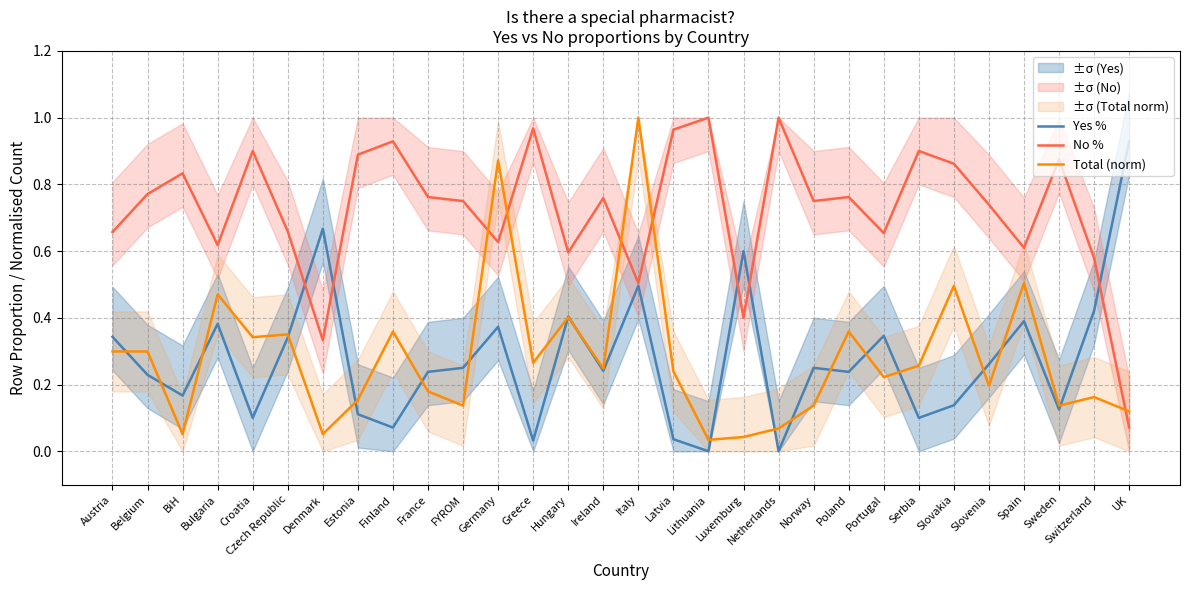

At how many categories does at least one series exceed 0?

30